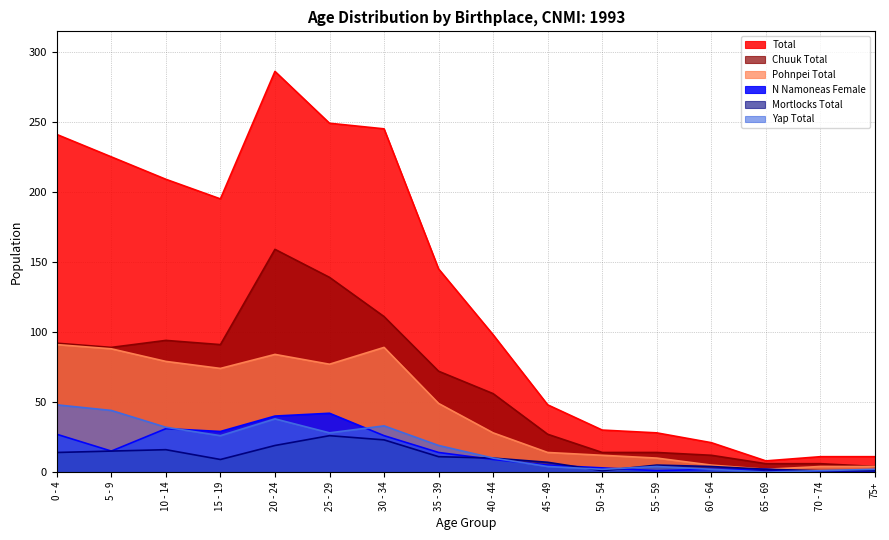

Reading left to right, what are all the values shown in this chart?

N Namoneas Female: 27	15	31	29	40	42	26	14	9	5	3	1	2	2	0	0
Pohnpei Total: 91	88	79	74	84	77	89	49	28	14	12	10	5	2	4	4
Total: 241	225	209	195	286	249	245	145	98	48	30	28	21	8	11	11
Chuuk Total: 92	89	94	91	159	139	111	72	56	27	14	14	12	6	6	4
Mortlocks Total: 14	15	16	9	19	26	23	11	10	7	1	5	4	2	1	1
Yap Total: 48	44	32	26	38	28	33	19	10	4	2	4	2	0	1	2